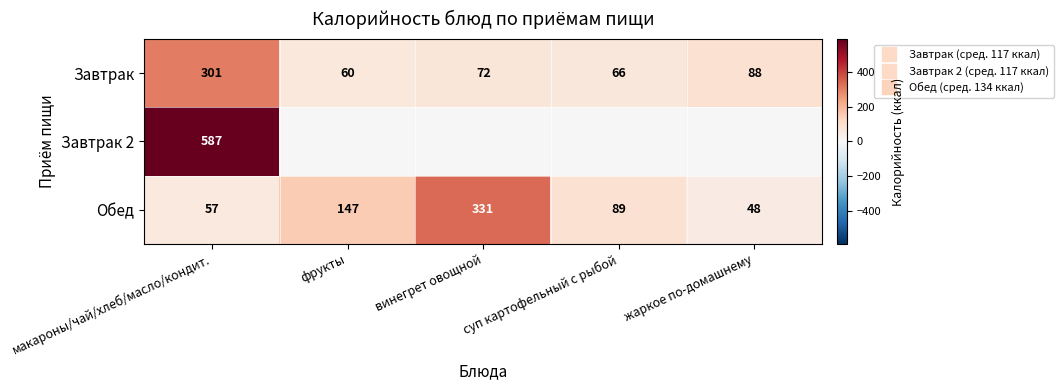

Read the Завтрак 2 value at макароны/чай/хлеб/масло/кондит..

587.0